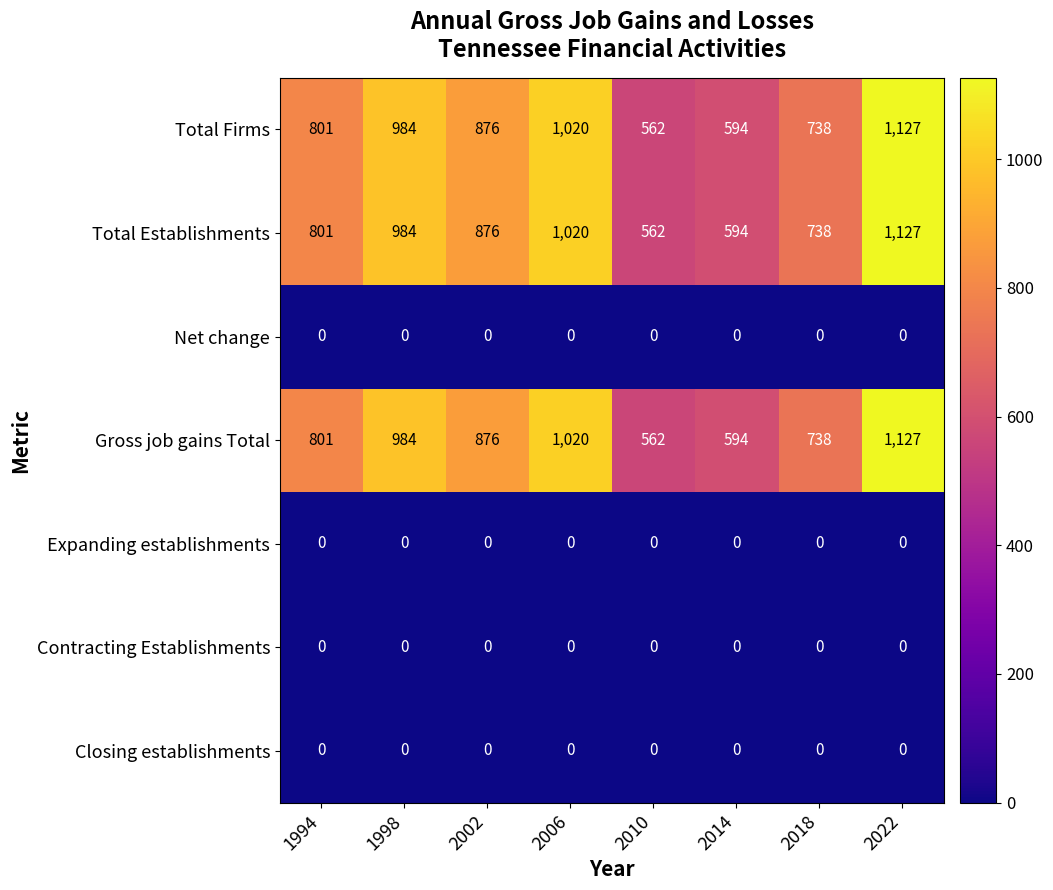

What is the difference between the highest and lowest values at 2022?

1127